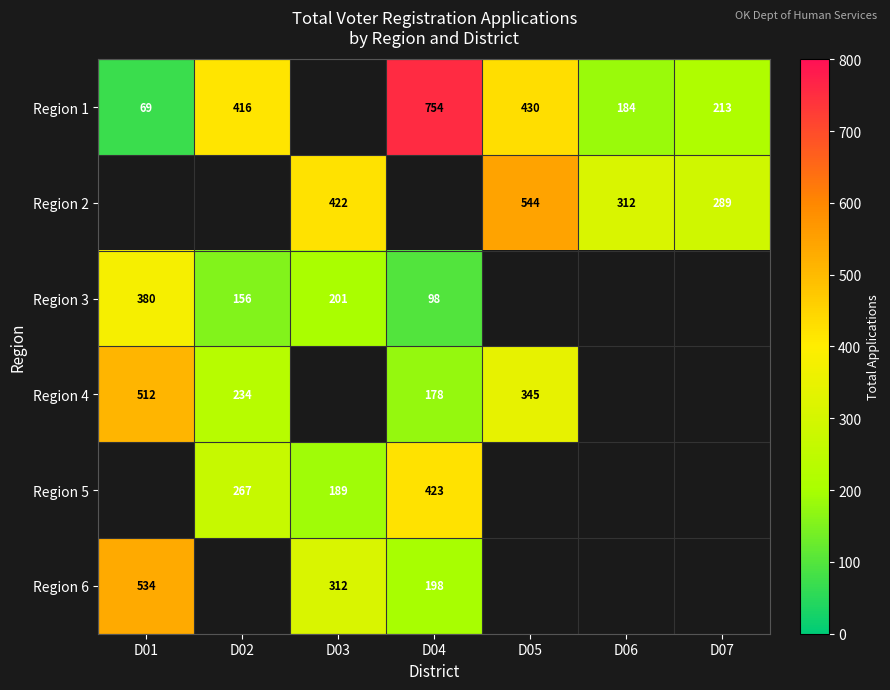

How many distinct data groups are displayed?

6